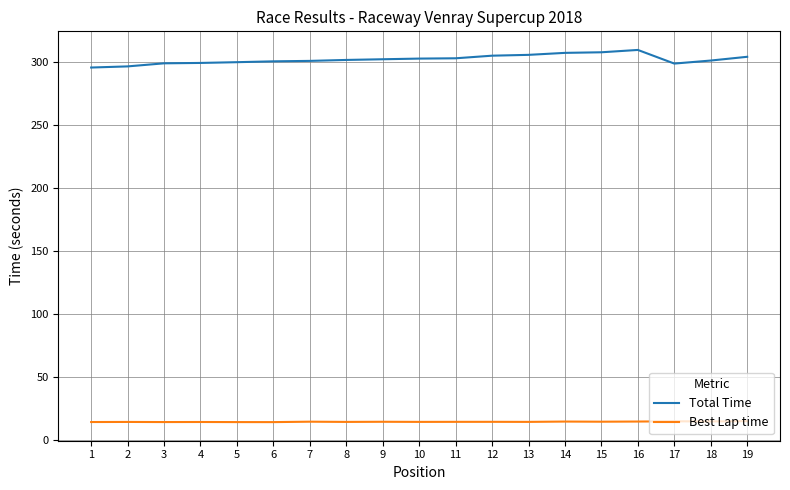

True or false: Best Lap time and Total Time cross at least once.

False